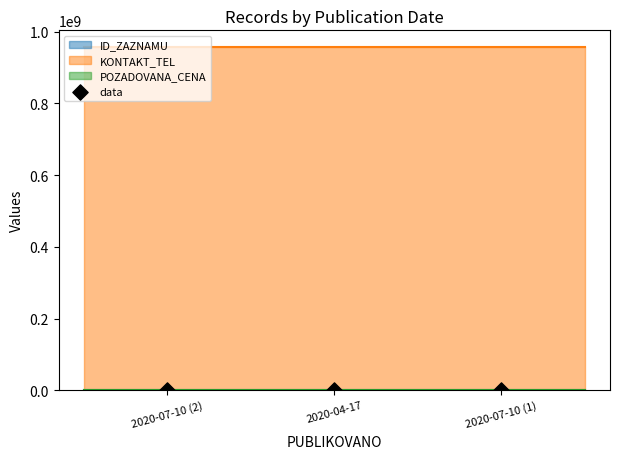

Approximately how many times larger is the value at 2020-04-17 compared to 2020-07-10 (2)?

0.2